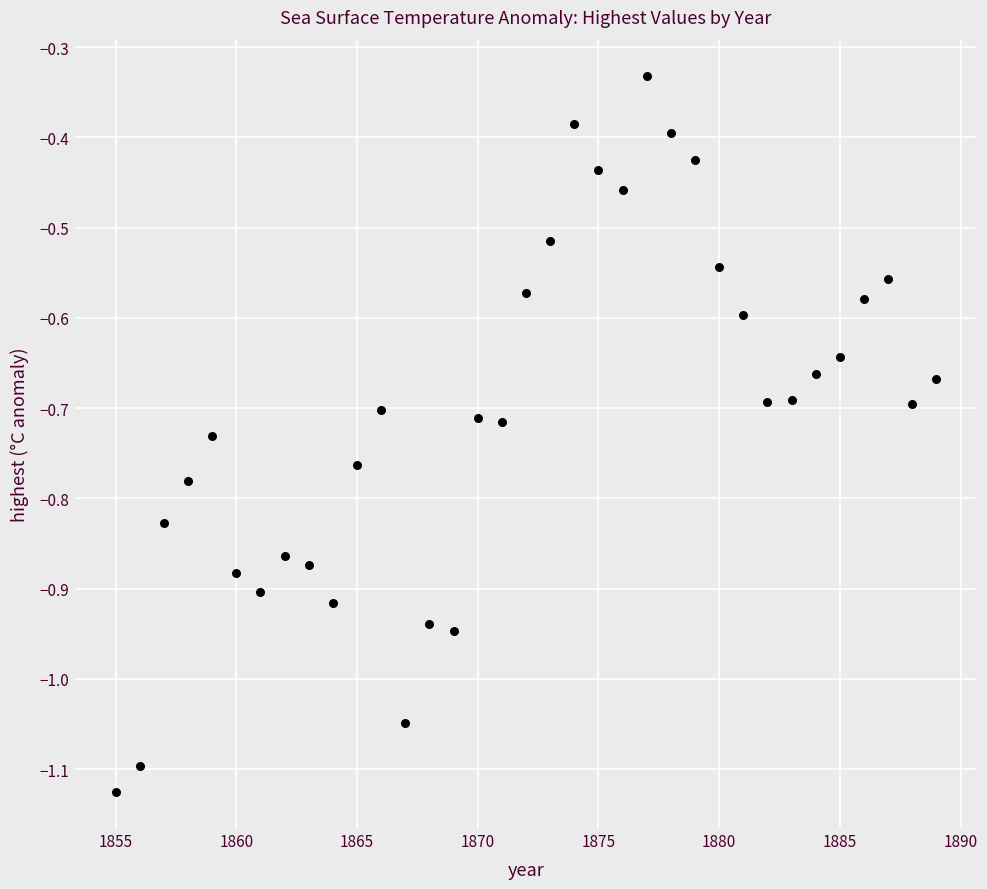

What is the range of Y values (max minus min)?

0.8